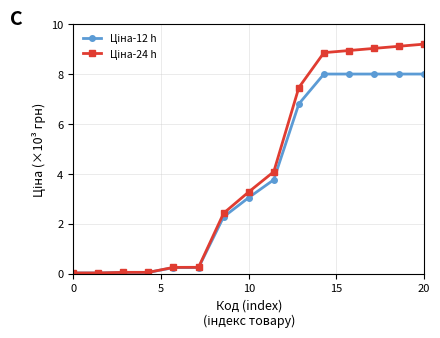

What is the greatest value displayed?

9.2